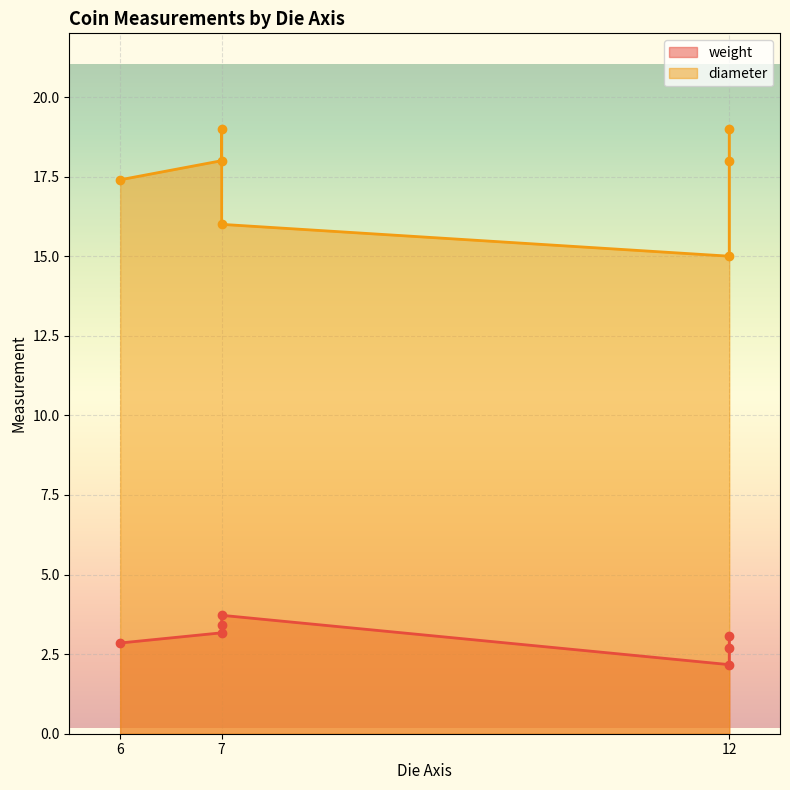

True or false: weight and diameter intersect in this chart.

False